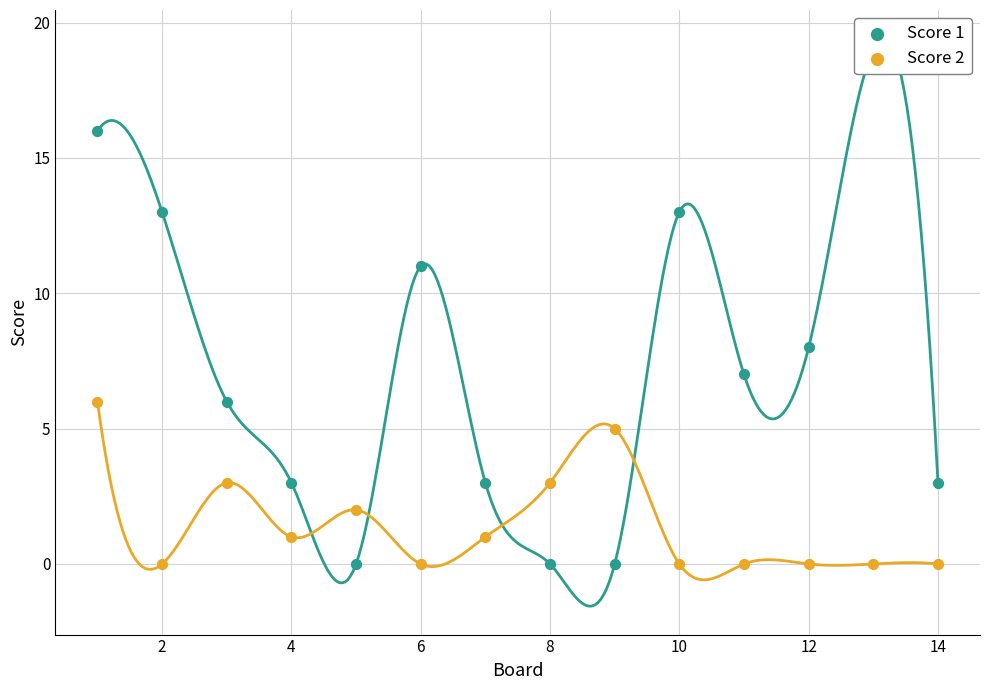

Which series contains the lowest Y value?

Score 1